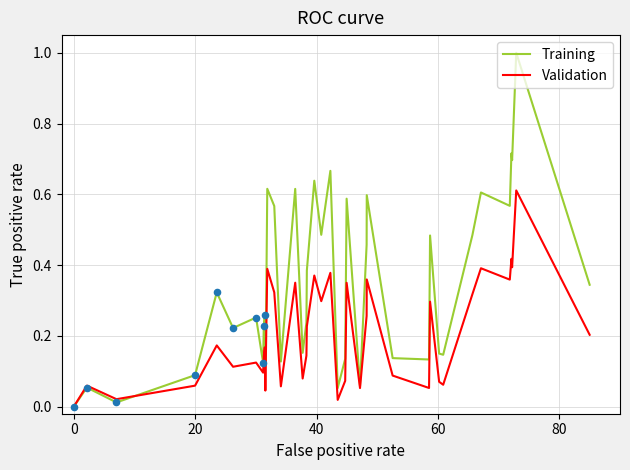

What are all the series names shown in the legend?

Training, Validation